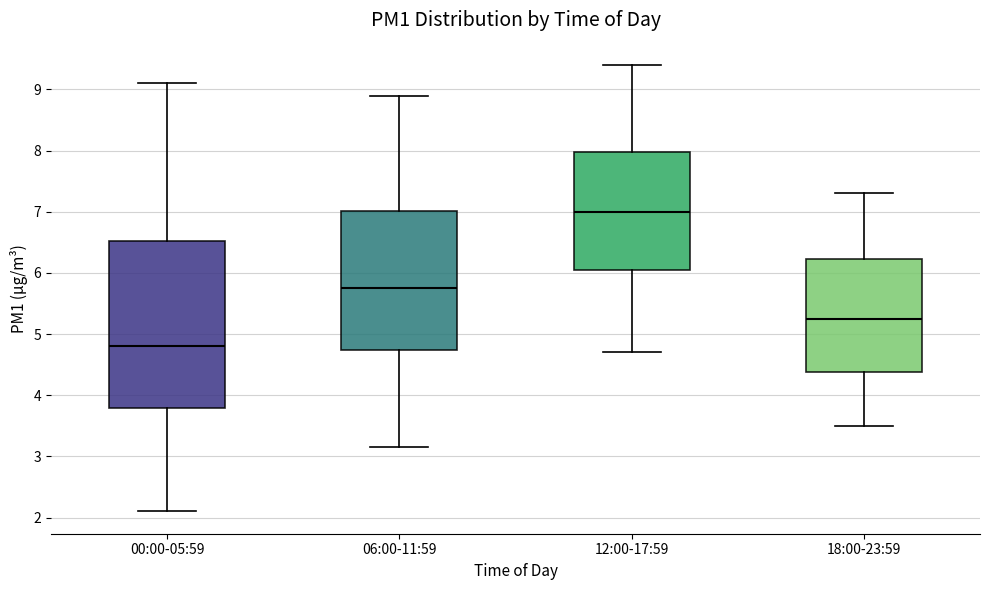

Which box is the tallest, from its lower edge to its upper edge?

00:00-05:59